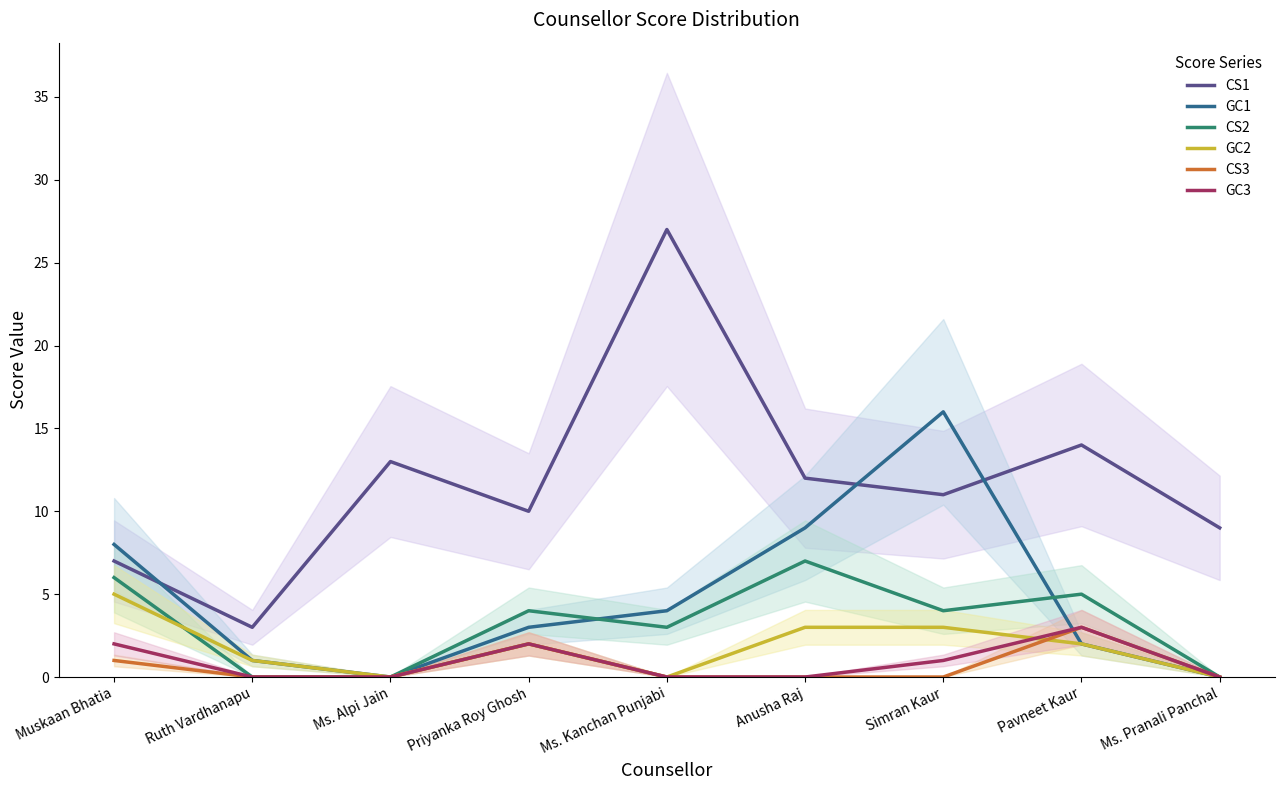

Reading left to right, extract all data points from this chart.

CS1: Muskaan Bhatia=7	Ruth Vardhanapu=3	Ms. Alpi Jain=13	Priyanka Roy Ghosh=10	Ms. Kanchan Punjabi=27	Anusha Raj=12	Simran Kaur=11	Pavneet Kaur=14	Ms. Pranali Panchal=9
GC1: Muskaan Bhatia=8	Ruth Vardhanapu=1	Ms. Alpi Jain=0	Priyanka Roy Ghosh=3	Ms. Kanchan Punjabi=4	Anusha Raj=9	Simran Kaur=16	Pavneet Kaur=2	Ms. Pranali Panchal=0
CS2: Muskaan Bhatia=6	Ruth Vardhanapu=0	Ms. Alpi Jain=0	Priyanka Roy Ghosh=4	Ms. Kanchan Punjabi=3	Anusha Raj=7	Simran Kaur=4	Pavneet Kaur=5	Ms. Pranali Panchal=0
GC2: Muskaan Bhatia=5	Ruth Vardhanapu=1	Ms. Alpi Jain=0	Priyanka Roy Ghosh=2	Ms. Kanchan Punjabi=0	Anusha Raj=3	Simran Kaur=3	Pavneet Kaur=2	Ms. Pranali Panchal=0
CS3: Muskaan Bhatia=1	Ruth Vardhanapu=0	Ms. Alpi Jain=0	Priyanka Roy Ghosh=2	Ms. Kanchan Punjabi=0	Anusha Raj=0	Simran Kaur=0	Pavneet Kaur=3	Ms. Pranali Panchal=0
GC3: Muskaan Bhatia=2	Ruth Vardhanapu=0	Ms. Alpi Jain=0	Priyanka Roy Ghosh=2	Ms. Kanchan Punjabi=0	Anusha Raj=0	Simran Kaur=1	Pavneet Kaur=3	Ms. Pranali Panchal=0